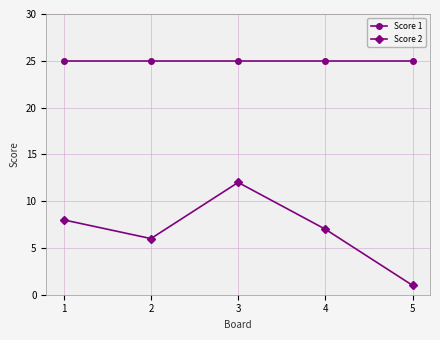

Which series has the largest total across all categories?

Score 1